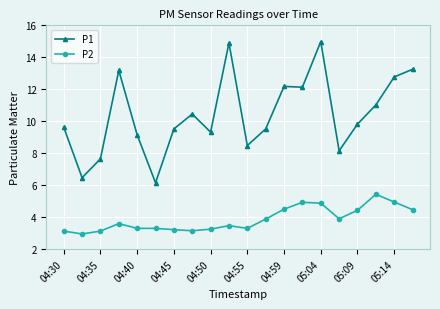

At how many categories does at least one series exceed 8?

17